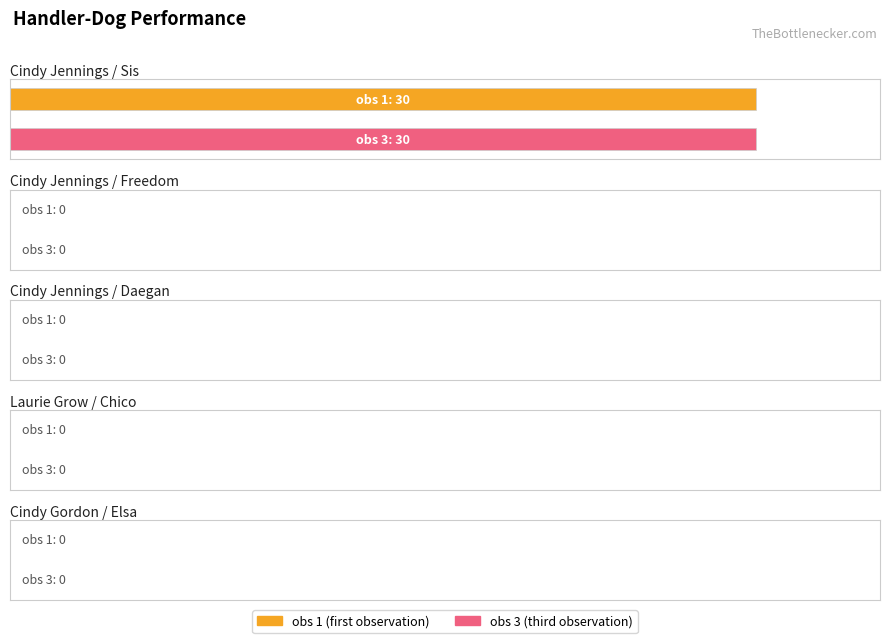

What is the label of the 1st bar from the left?

Cindy Jennings / Sis